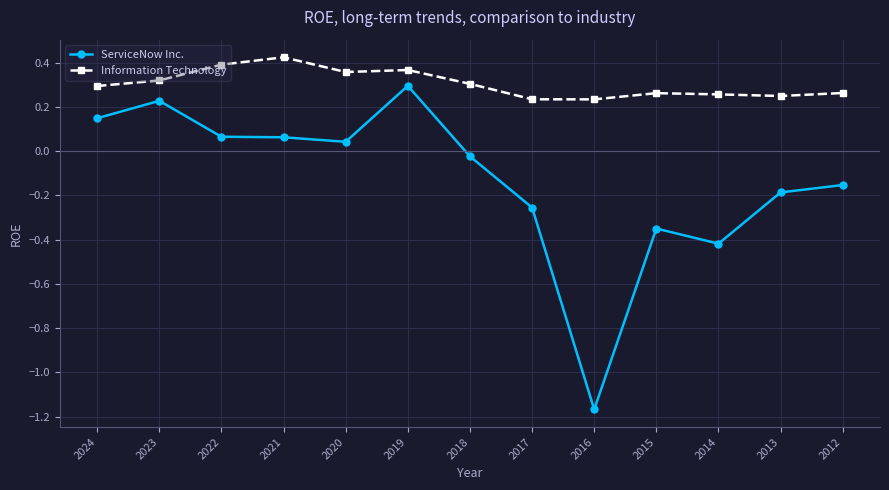

How many negative values does the ServiceNow Inc. series have?

7